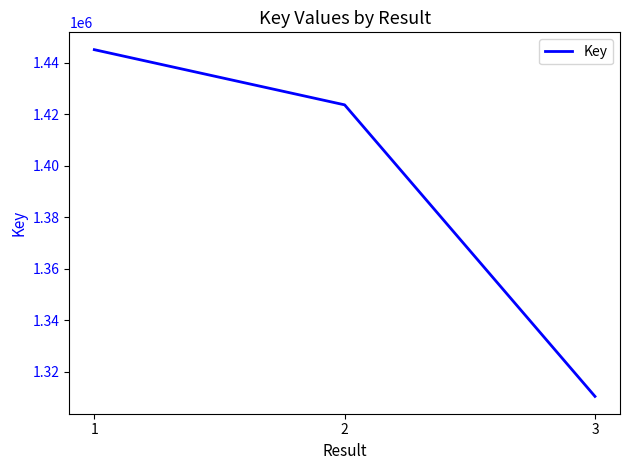

Is it true that the value at 3 is 1310333?

True